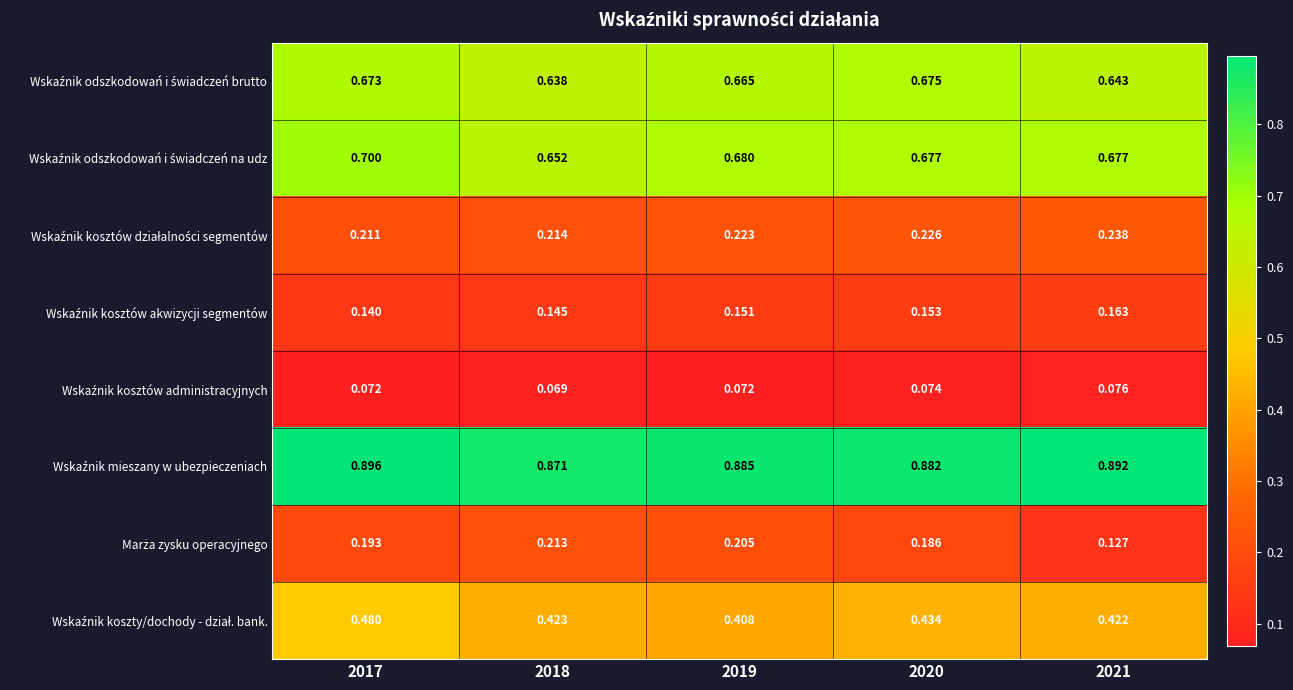

Which series changed the most between 2017 and 2020?

Wskaźnik koszty/dochody - dział. bank.